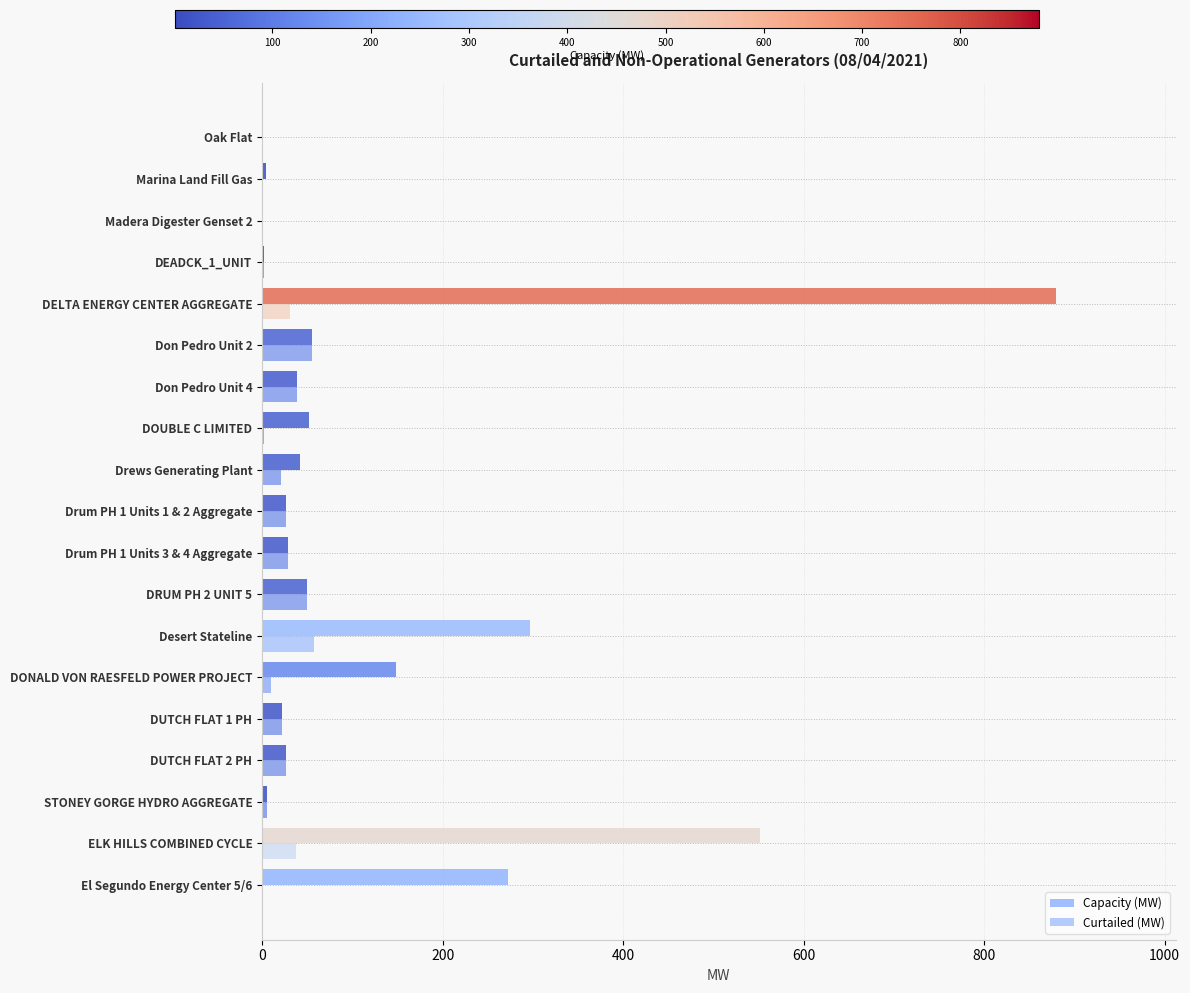

How many categories are shown in the chart?

19